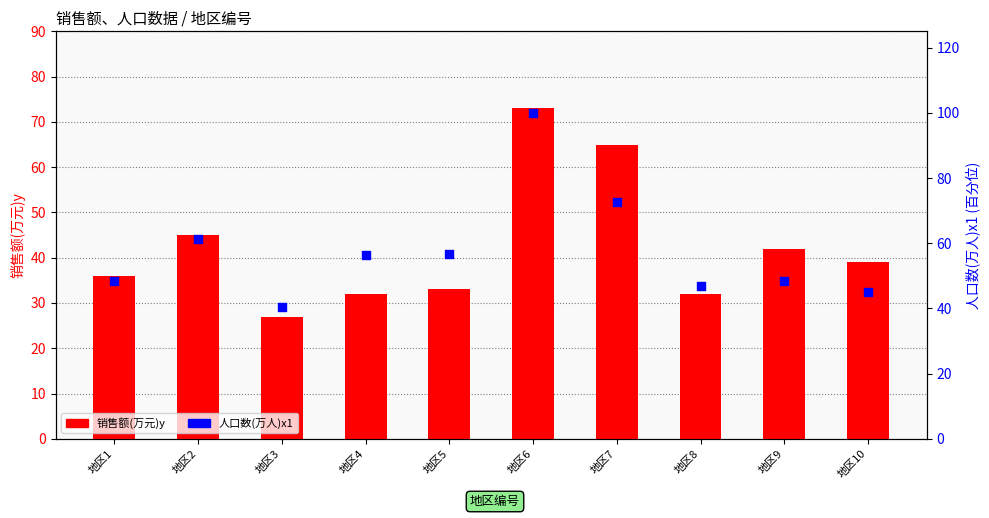

Is the value of 销售额(万元)y at 地区7 greater than the value of 人口数(万人)x1 at 地区2?

Yes